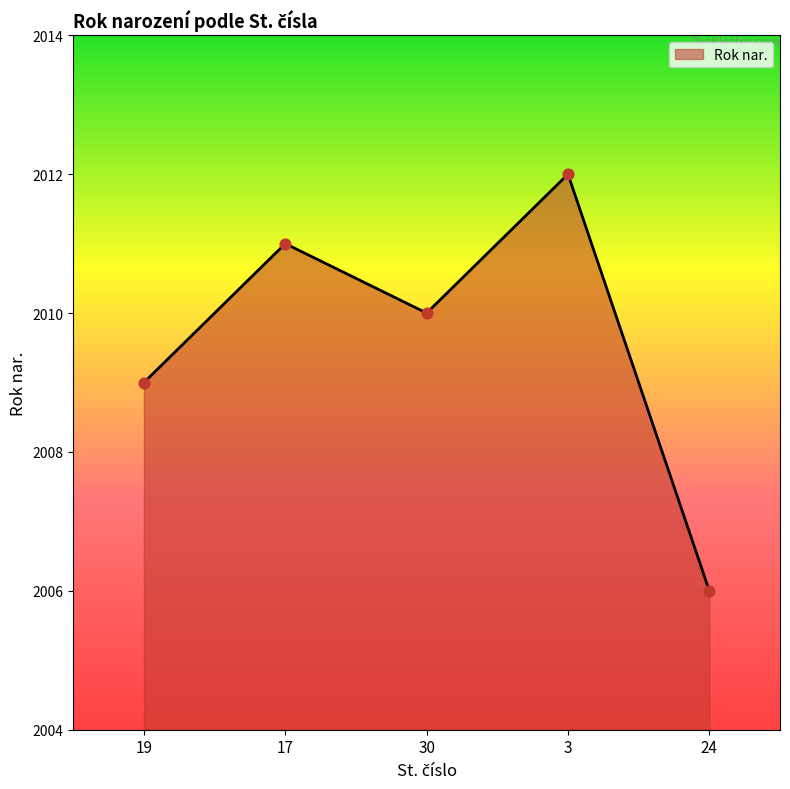

Which has a higher value, 19 or 30?

30